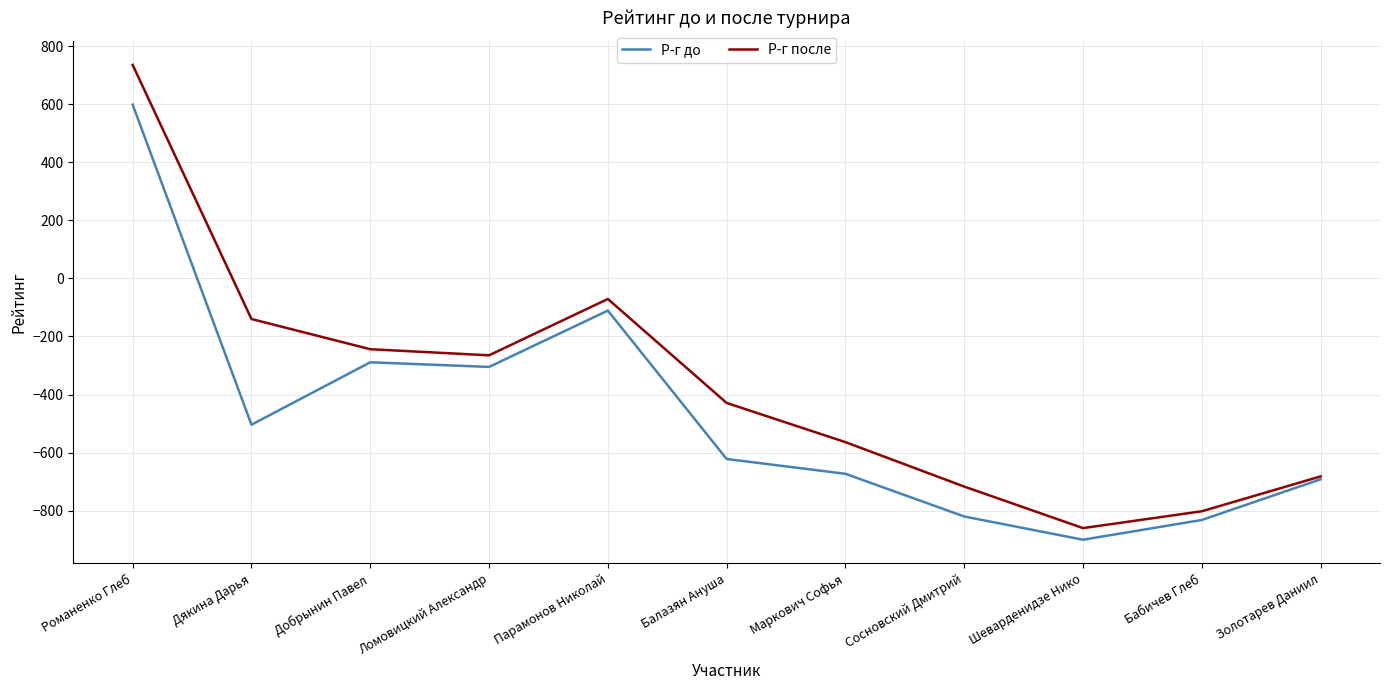

List the labels in order of Р-г после value, smallest first.

Шеварденидзе Нико, Бабичев Глеб, Сосновский Дмитрий, Золотарев Даниил, Маркович Софья, Балазян Ануша, Ломовицкий Александр, Добрынин Павел, Дякина Дарья, Парамонов Николай, Романенко Глеб